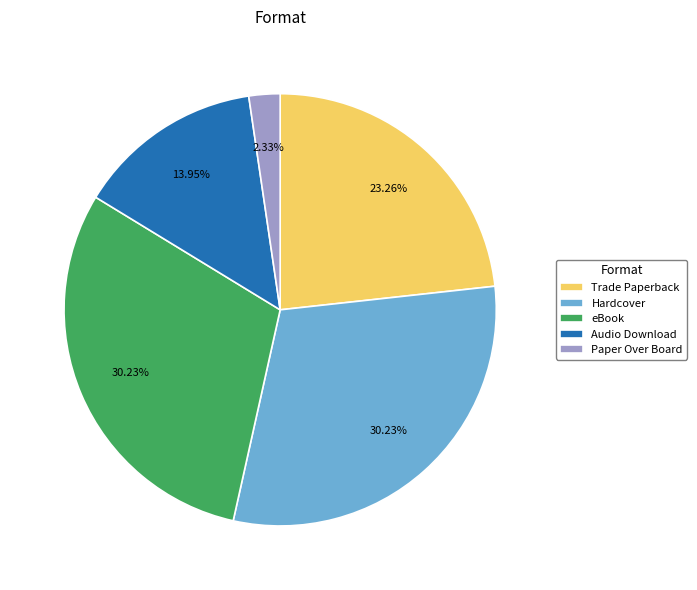

Count the number of slices in the pie.

5